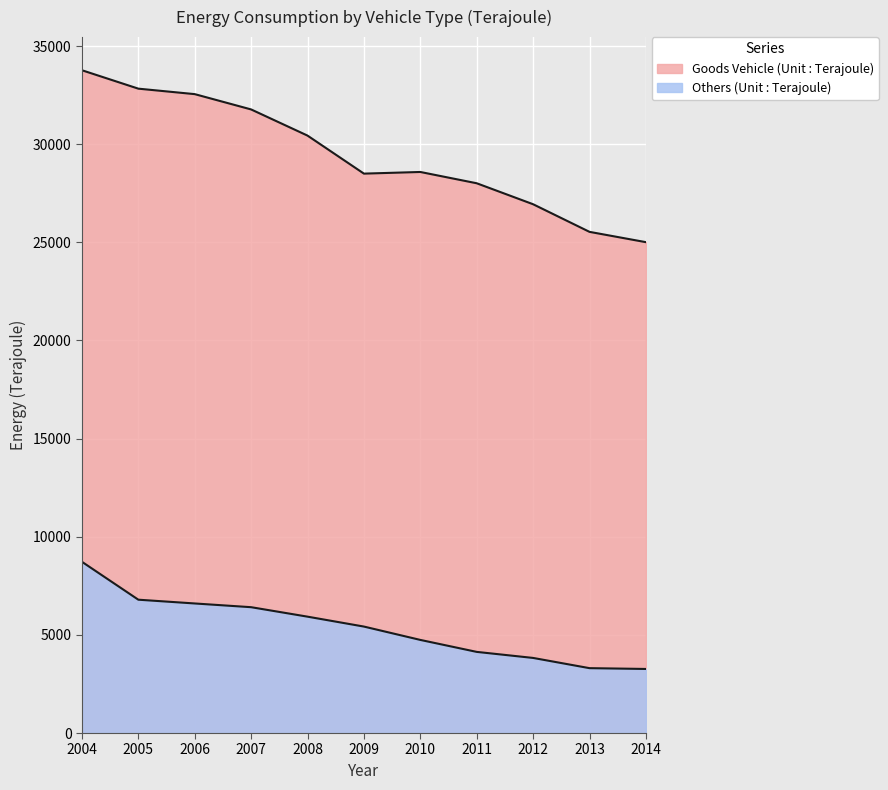

How many lines are shown in the chart?

2